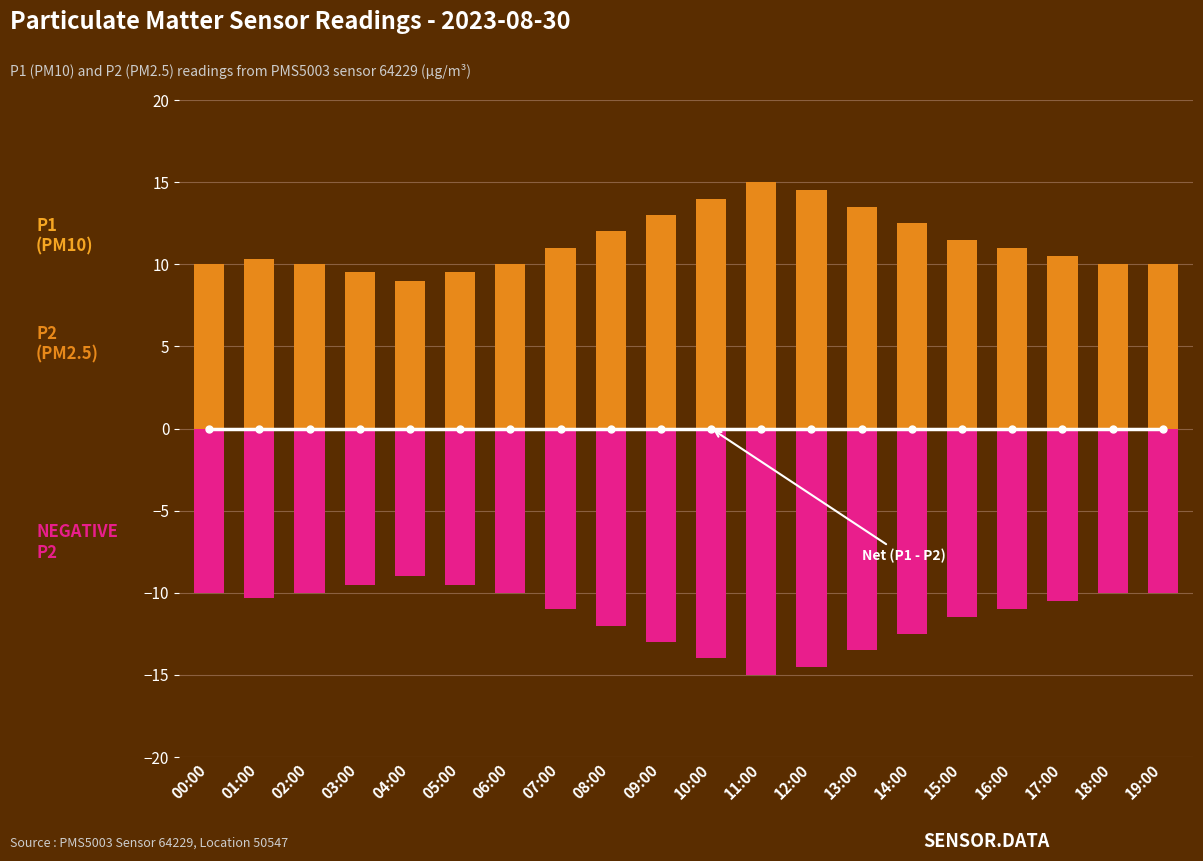

Rank the categories by P2 (PM2.5) value from lowest to highest.

04:00, 03:00, 05:00, 00:00, 02:00, 06:00, 18:00, 19:00, 01:00, 17:00, 07:00, 16:00, 15:00, 08:00, 14:00, 09:00, 13:00, 10:00, 12:00, 11:00